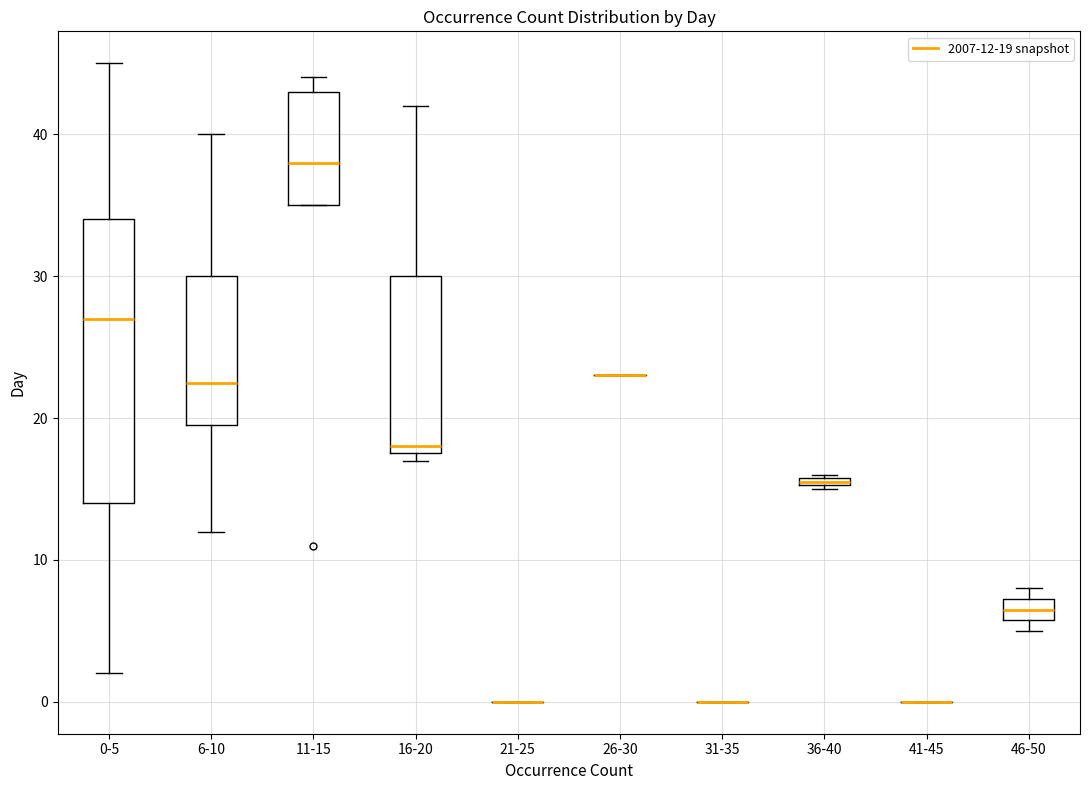

Where does the median line of the box for 6-10 sit on the y-axis? The values are not printed on the chart, so give them approximately, as read against the axis.

23